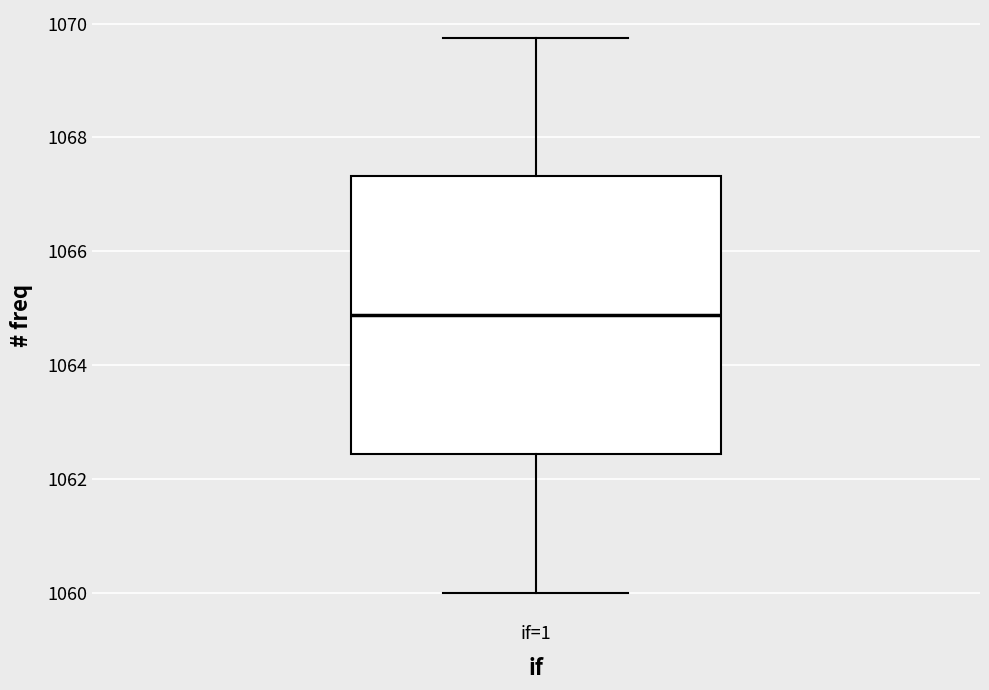

Transcribe this box plot: give where the median line is, the range the box spans, and where the two whiskers end, as read against the y-axis. The values are not printed on the chart, so give them approximately, as read against the axis.

median 1064.8, box 1062.4 to 1067.4, whiskers 1060.0 to 1069.8